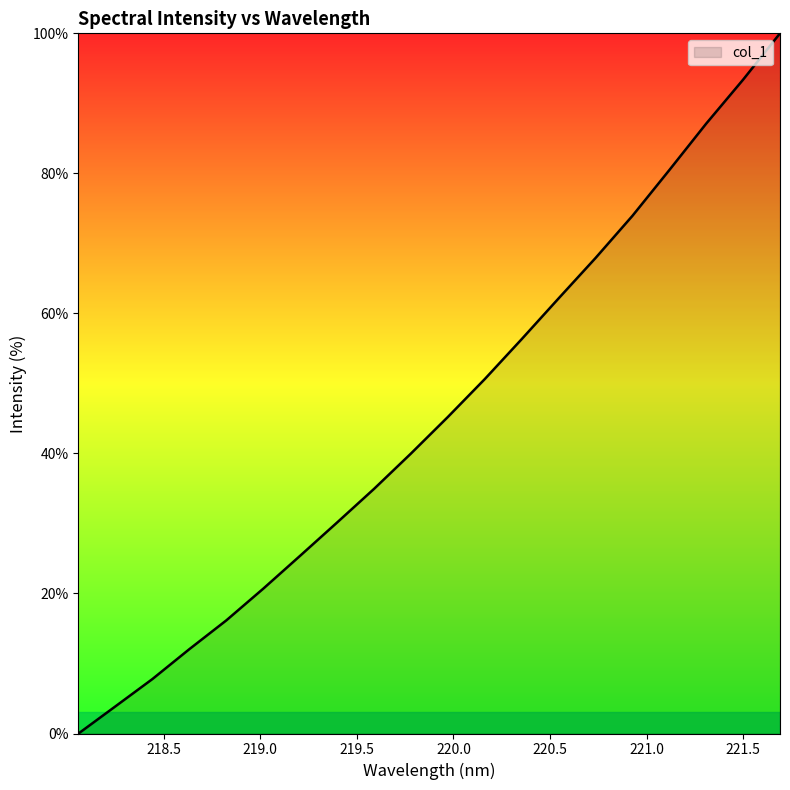

True or false: there are more than 2 points higher than both neighbors.

False